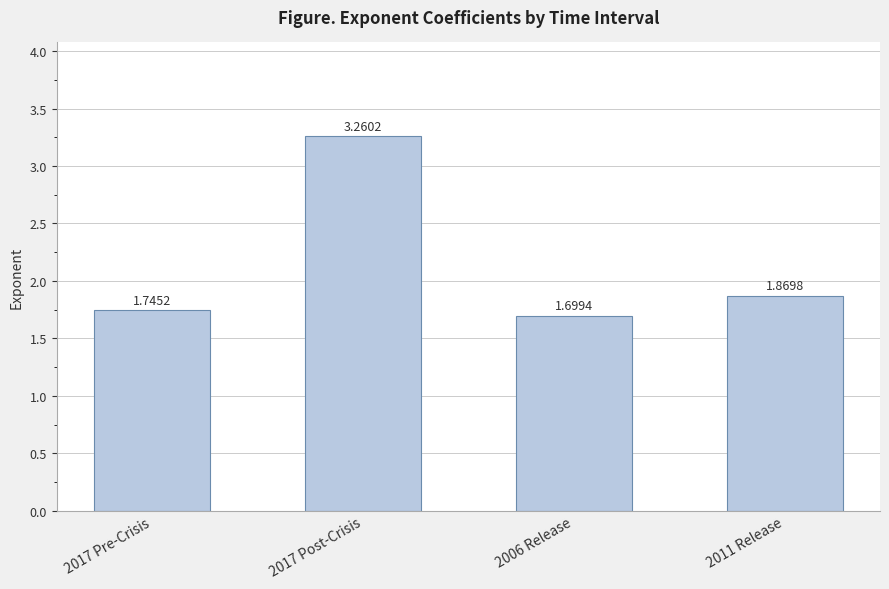

Rank the categories by value from lowest to highest.

2006 Release, 2017 Pre-Crisis, 2011 Release, 2017 Post-Crisis